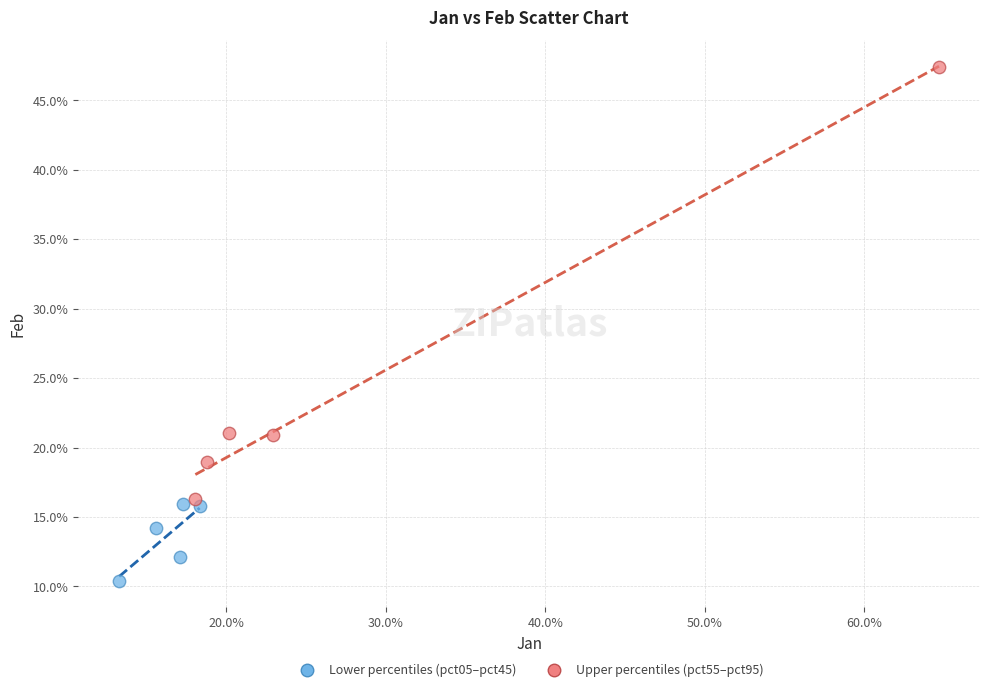

Which series has the largest Y range (max minus min)?

Upper percentiles (pct55–pct95)